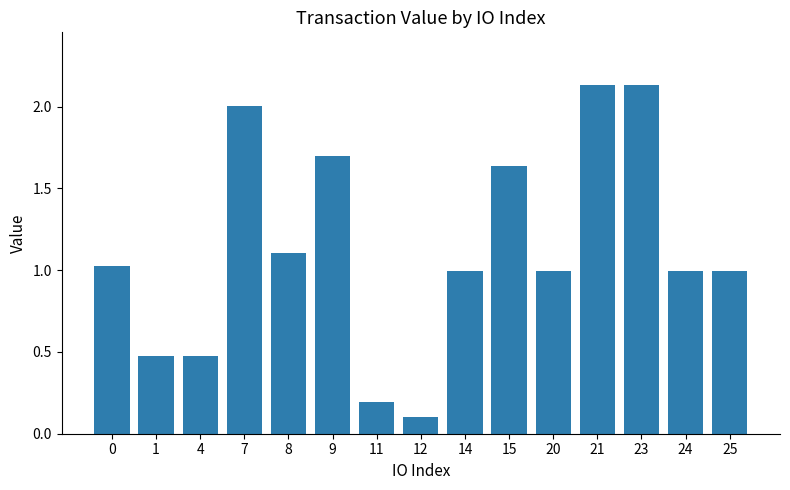

At which category does the chart reach its minimum across all series?

12